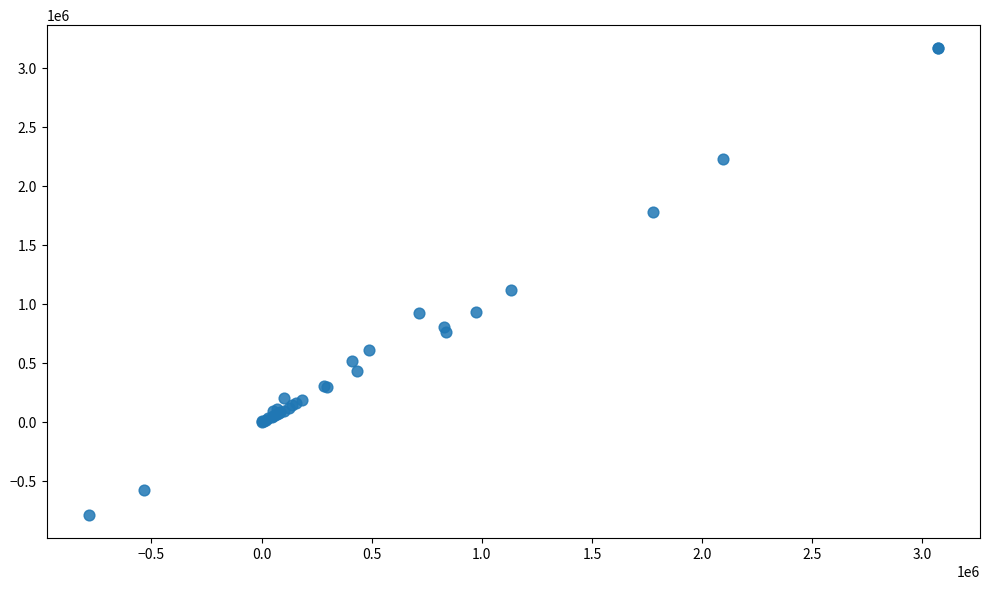

What Y value in the scatter plot is closest to 1191462?

1116790